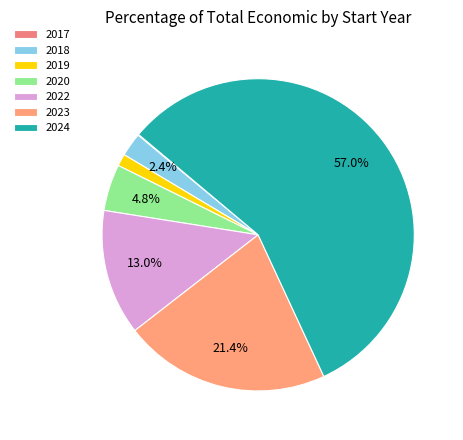

True or false: 2018 accounts for 2% of the total.

True